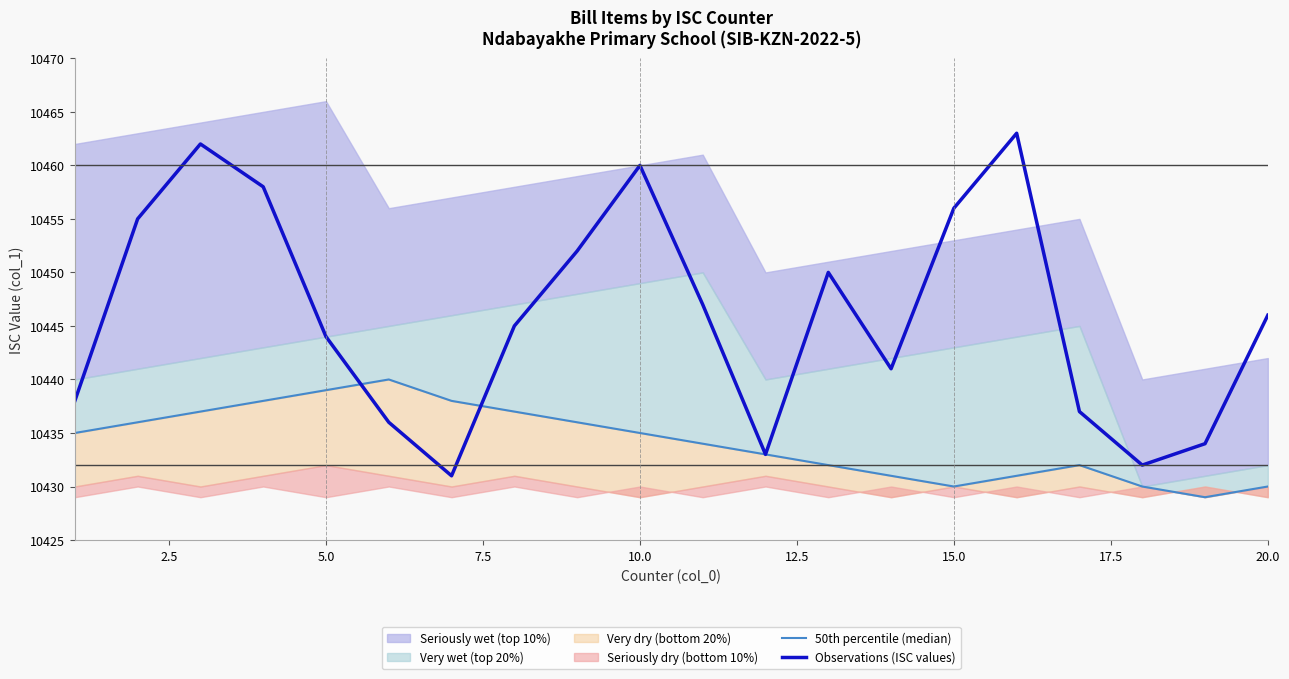

The Observations (ISC values) series shows 10446 at 20.0. True or false?

True